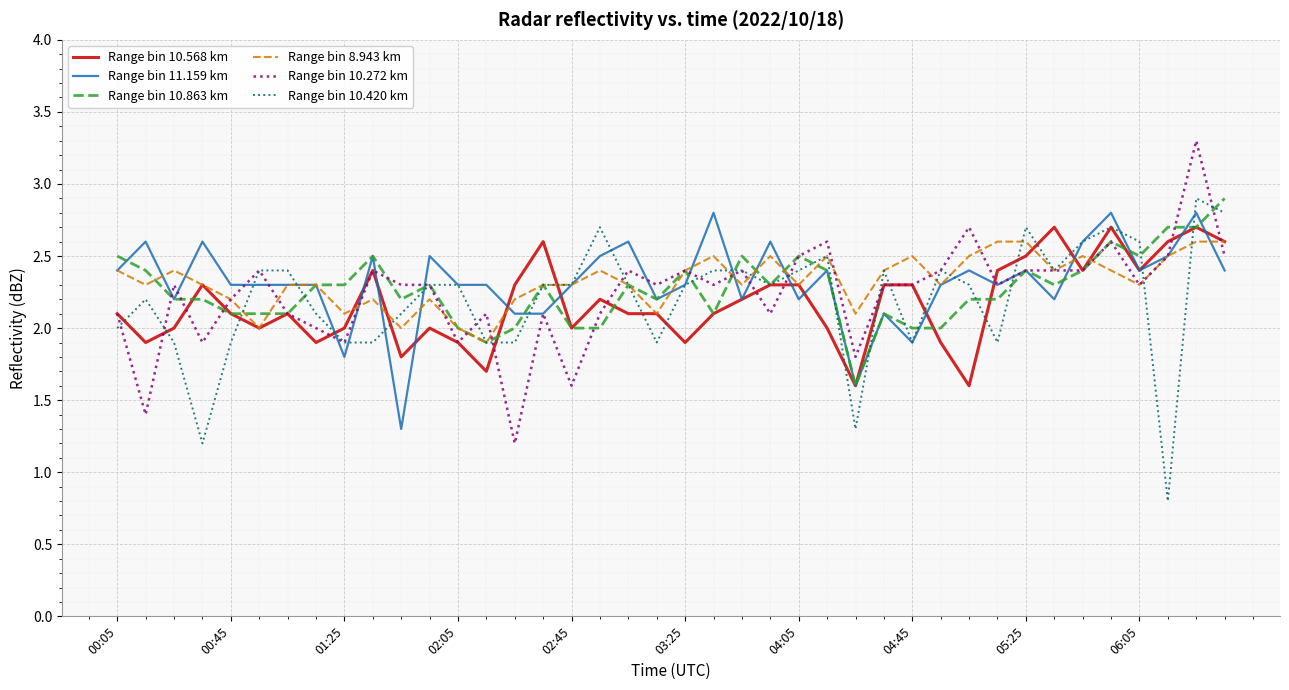

Reading left to right, extract all data points from this chart.

Range bin 10.568 km: 2.1	1.9	2.0	2.3	2.1	2.0	2.1	1.9	2.0	2.4	1.8	2.0	1.9	1.7	2.3	2.6	2.0	2.2	2.1	2.1	1.9	2.1	2.2	2.3	2.3	2.0	1.6	2.3	2.3	1.9	1.6	2.4	2.5	2.7	2.4	2.7	2.4	2.6	2.7	2.6
Range bin 11.159 km: 2.4	2.6	2.2	2.6	2.3	2.3	2.3	2.3	1.8	2.5	1.3	2.5	2.3	2.3	2.1	2.1	2.3	2.5	2.6	2.2	2.3	2.8	2.2	2.6	2.2	2.4	1.6	2.1	1.9	2.3	2.4	2.3	2.4	2.2	2.6	2.8	2.4	2.5	2.8	2.4
Range bin 10.863 km: 2.5	2.4	2.2	2.2	2.1	2.1	2.1	2.3	2.3	2.5	2.2	2.3	2.0	1.9	2.0	2.3	2.0	2.0	2.3	2.2	2.4	2.1	2.5	2.3	2.5	2.4	1.6	2.1	2.0	2.0	2.2	2.2	2.4	2.3	2.4	2.6	2.5	2.7	2.7	2.9
Range bin 8.943 km: 2.4	2.3	2.4	2.3	2.2	2.0	2.3	2.3	2.1	2.2	2.0	2.2	2.0	1.9	2.2	2.3	2.3	2.4	2.3	2.1	2.4	2.5	2.3	2.5	2.3	2.5	2.1	2.4	2.5	2.3	2.5	2.6	2.6	2.4	2.5	2.4	2.3	2.5	2.6	2.6
Range bin 10.272 km: 2.1	1.4	2.3	1.9	2.2	2.4	2.1	2.0	1.9	2.4	2.3	2.3	1.9	2.1	1.2	2.1	1.6	2.1	2.4	2.3	2.4	2.3	2.4	2.1	2.5	2.6	1.8	2.3	2.3	2.4	2.7	2.3	2.4	2.4	2.4	2.6	2.3	2.5	3.3	2.5
Range bin 10.420 km: 2.0	2.2	1.9	1.2	1.9	2.4	2.4	2.1	1.9	1.9	2.1	2.3	2.3	1.9	1.9	2.3	2.3	2.7	2.3	1.9	2.3	2.4	2.4	2.3	2.4	2.5	1.3	2.4	1.9	2.4	2.3	1.9	2.7	2.4	2.6	2.7	2.6	0.8	2.9	2.8